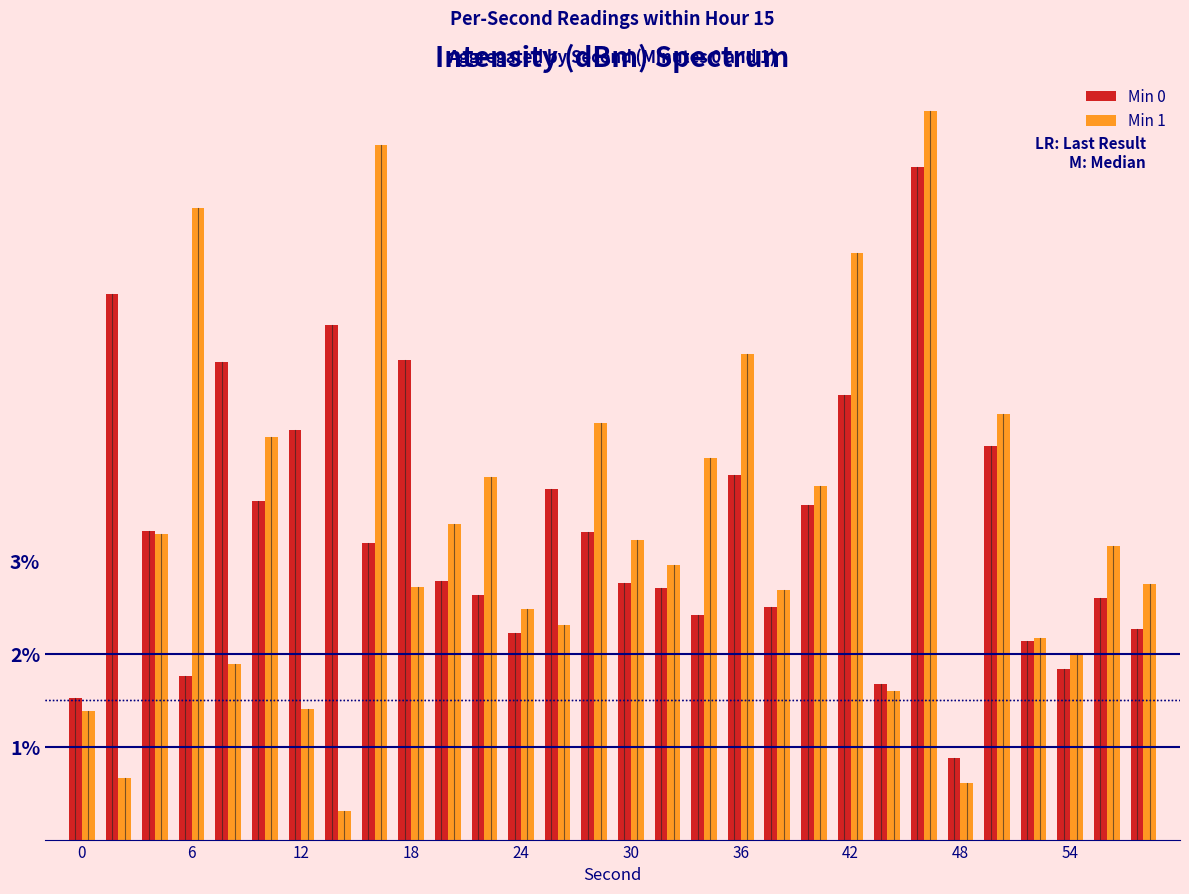

What is the smallest value displayed?

0.3